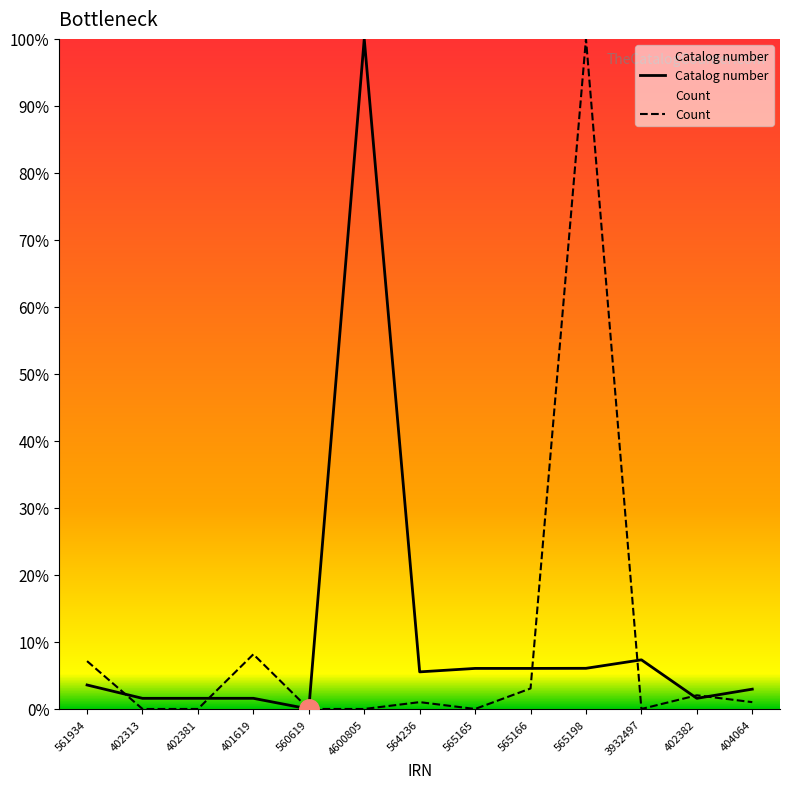

How many lines are shown in the chart?

2